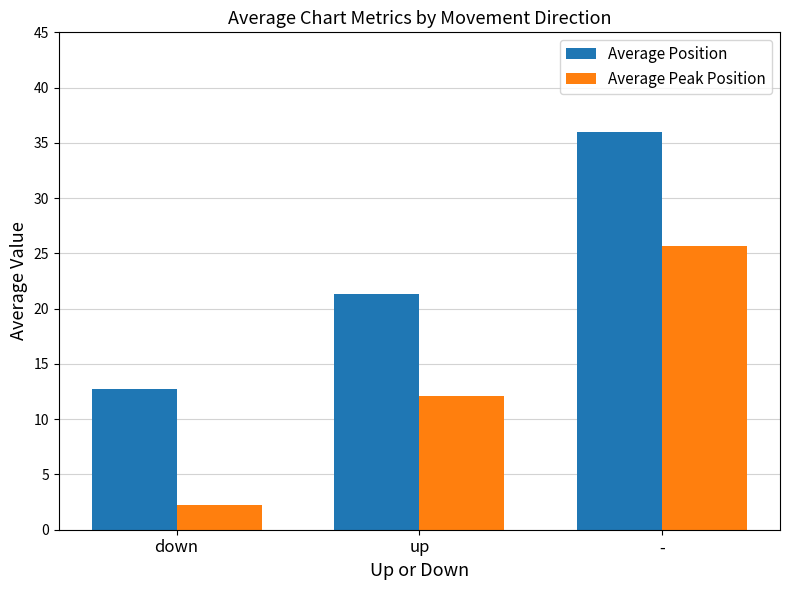

Which series has the largest range (max minus min)?

Average Peak Position